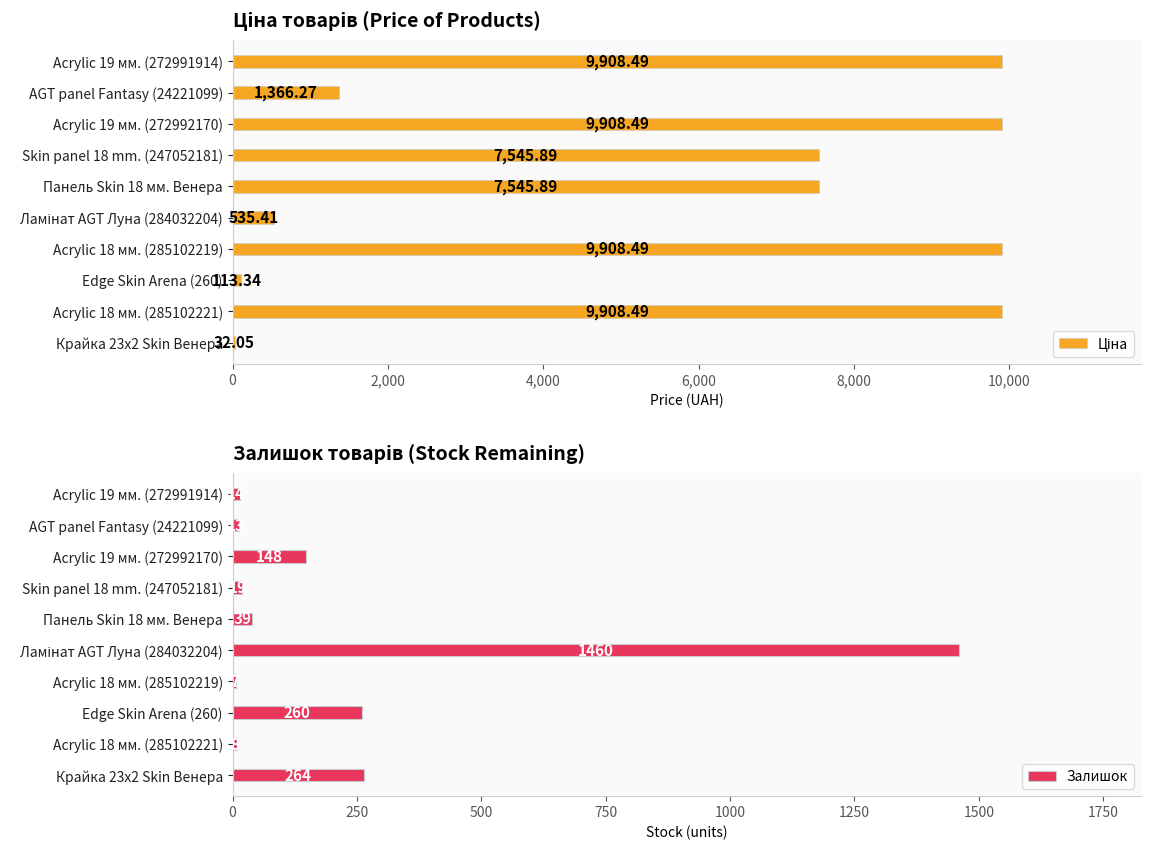

What is the sum of all Залишок values?

2232